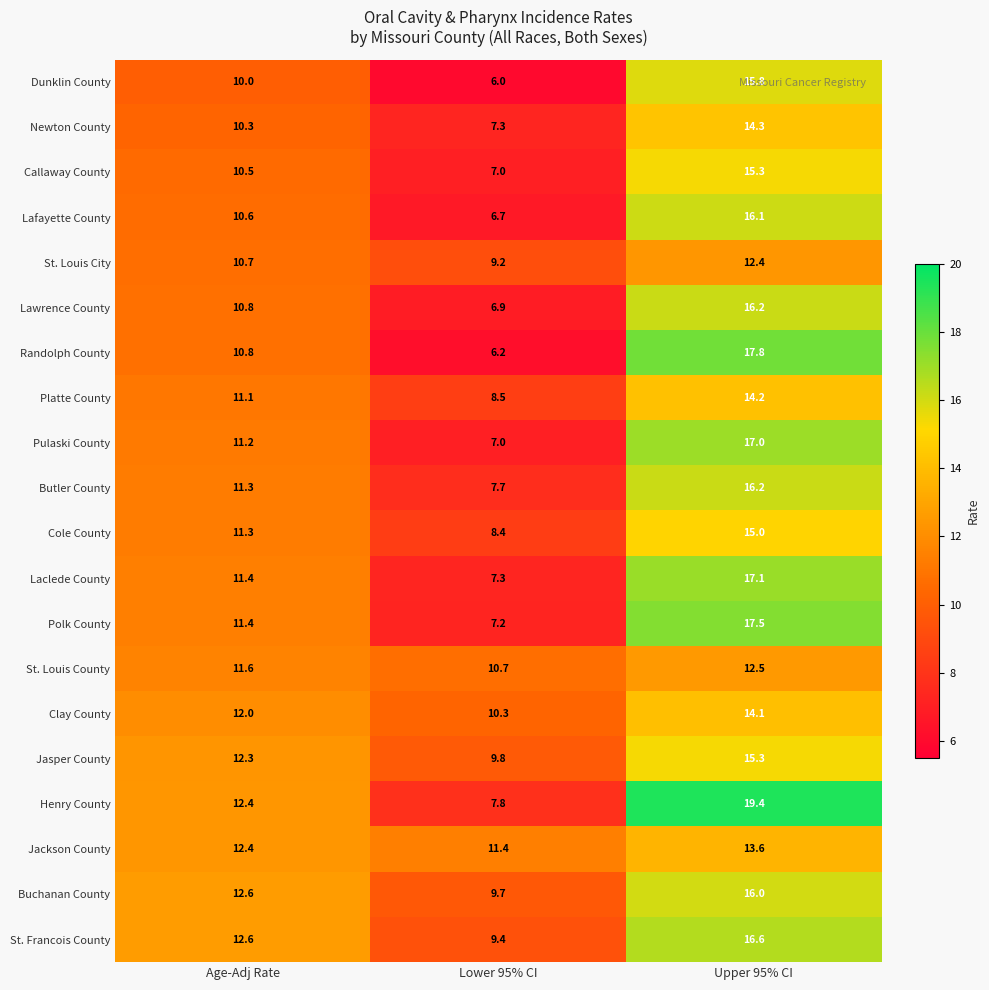

The Jasper County series shows 12.3 at Age-Adj Rate. True or false?

True